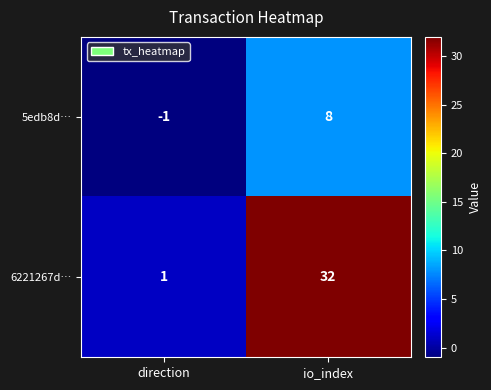

Rank the series by their average value, from highest to lowest.

6221267d…, 5edb8d…